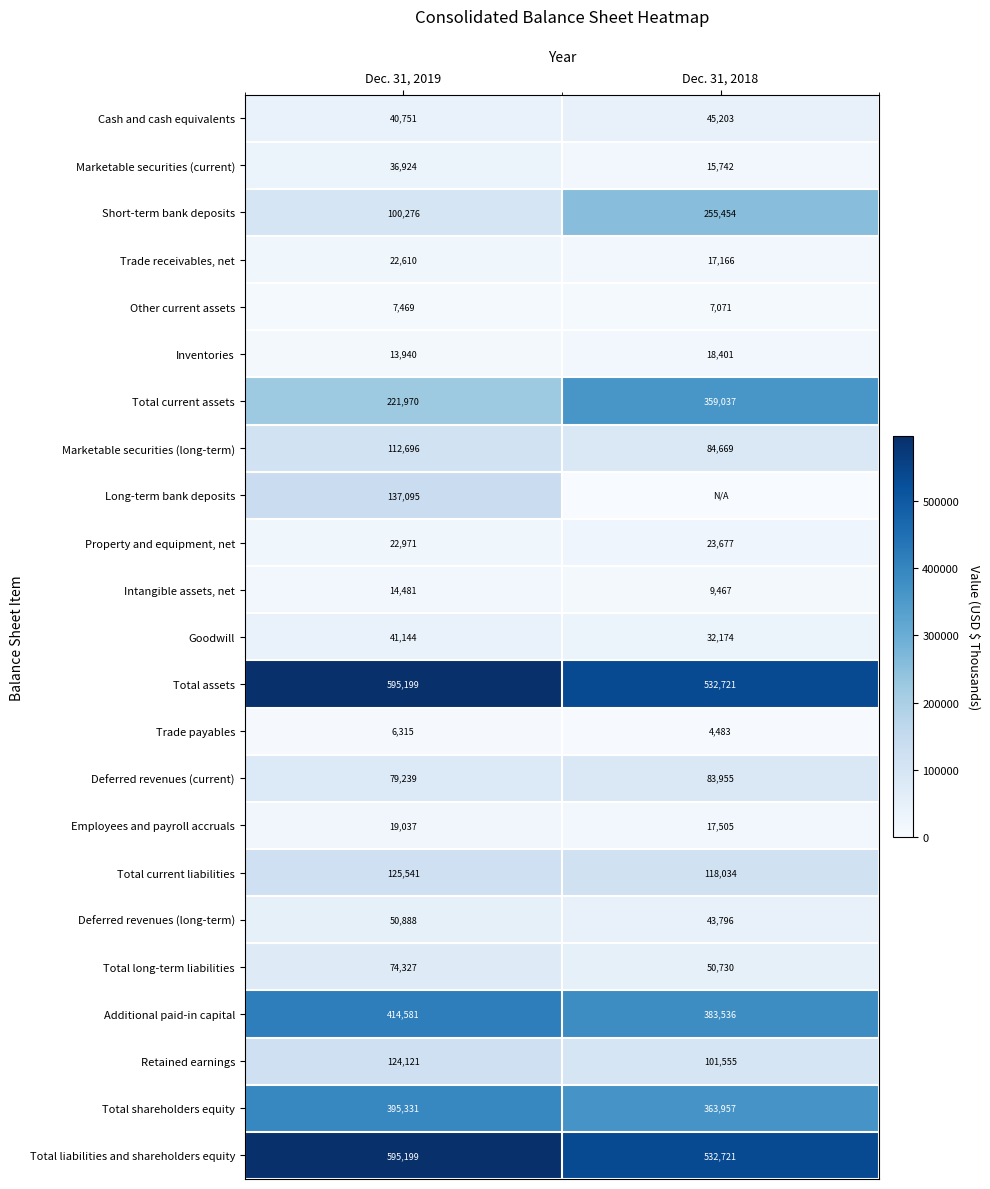

Which category has the highest value in the Deferred revenues (current) series?

Dec. 31, 2018